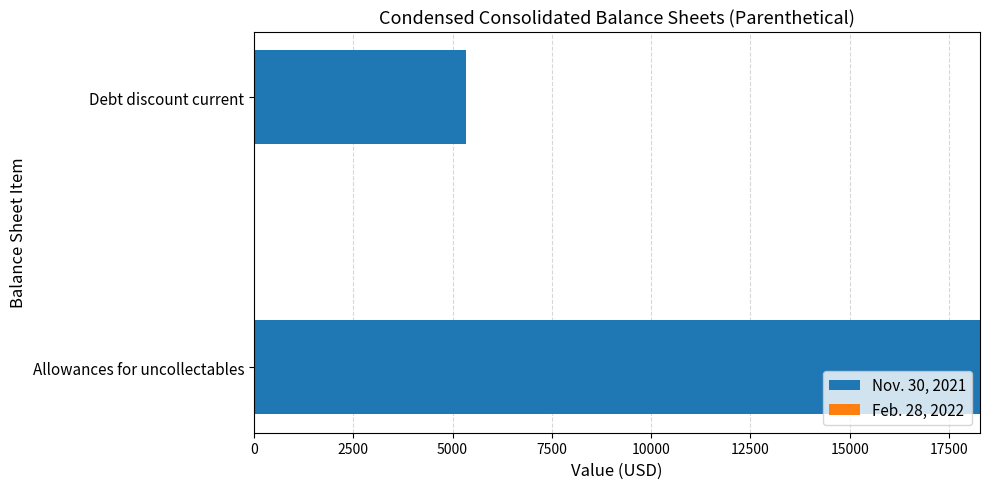

Reading bottom to top, what are all the values shown in this chart?

Allowances for uncollectables=18277	Debt discount current=5329